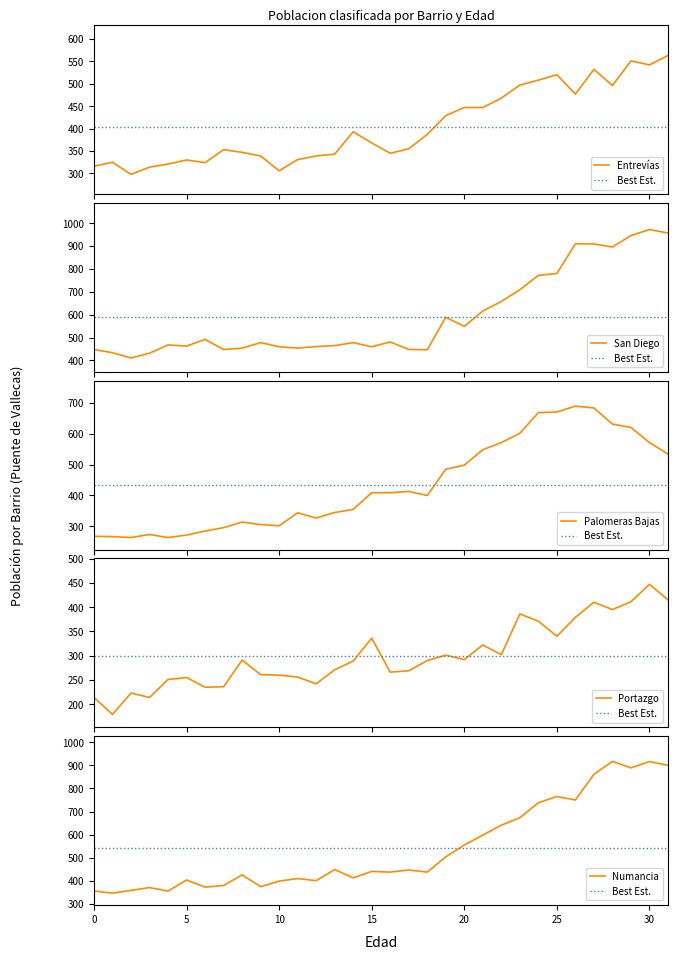

Which label corresponds to the largest value in the chart?

30